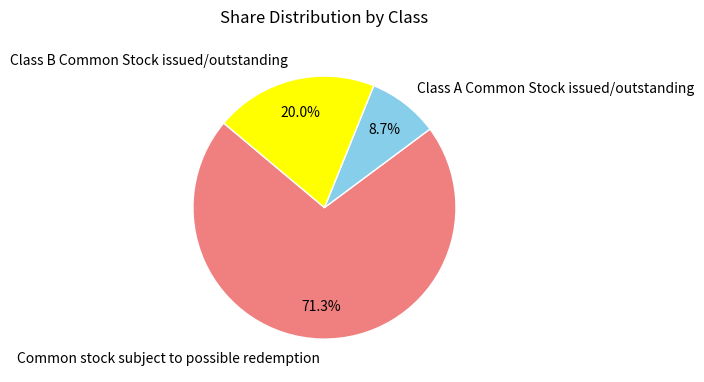

Between Class A Common Stock issued/outstanding and Common stock subject to possible redemption, which is larger?

Common stock subject to possible redemption